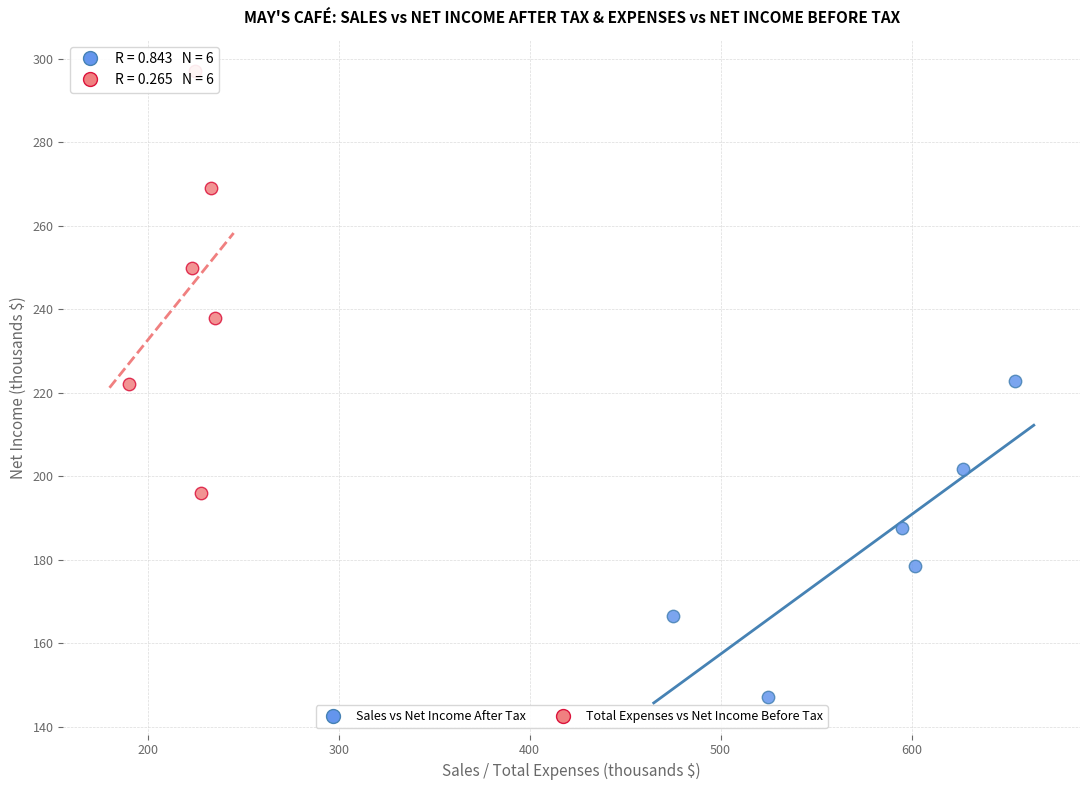

What are all the series names shown in the legend?

Sales vs Net Income After Tax, Total Expenses vs Net Income Before Tax